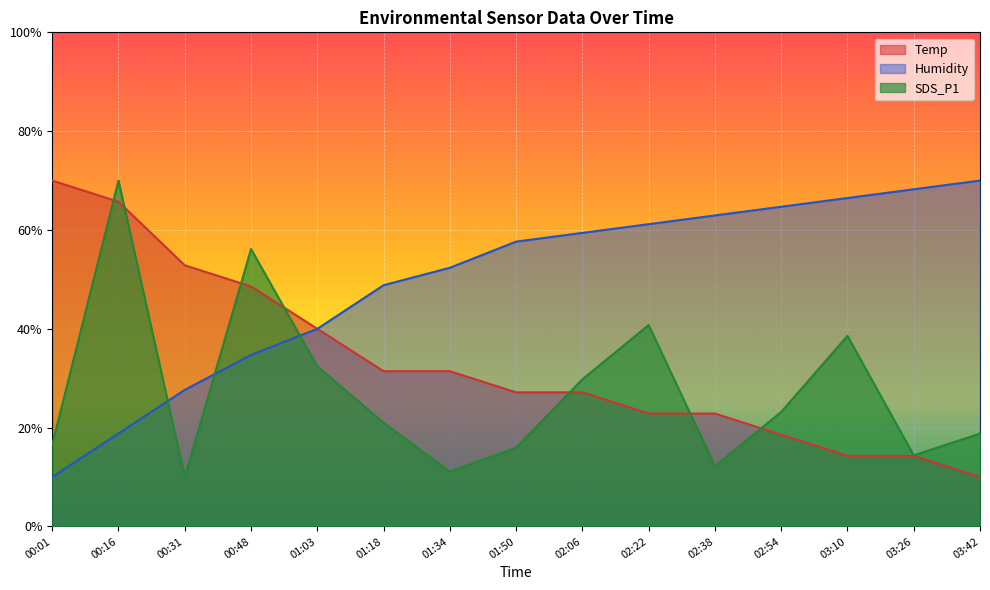

At 02:06, list the series in order from smallest to largest.

Temp, SDS_P1, Humidity